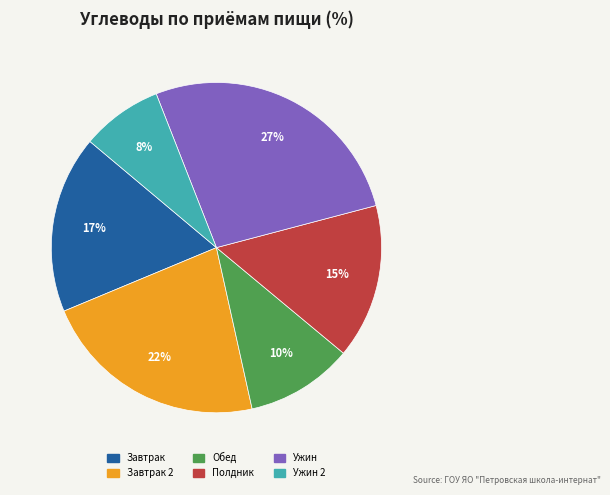

Is there a majority slice in this chart?

No